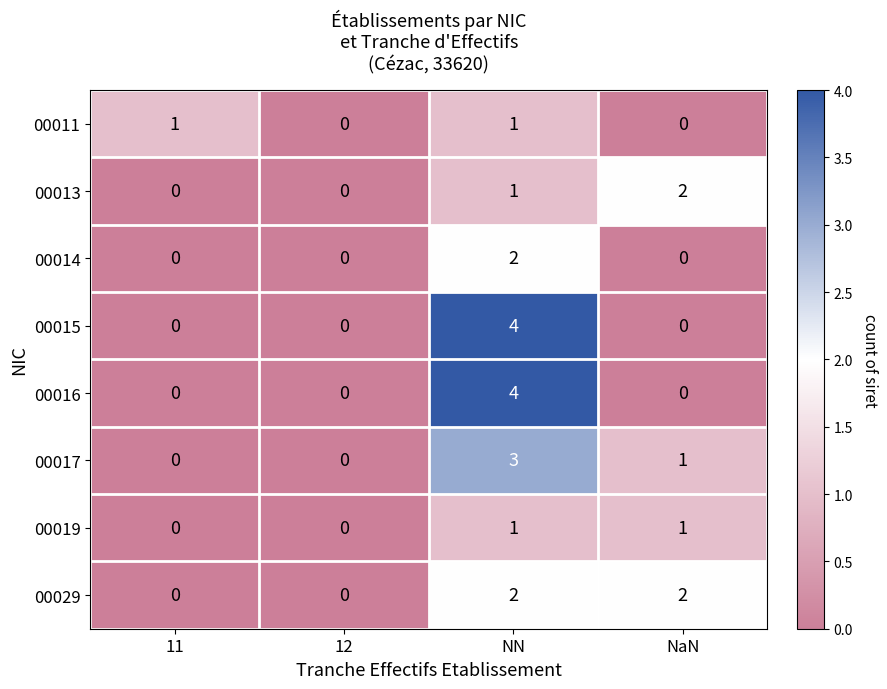

The 00011 series shows 1 at 12. True or false?

False